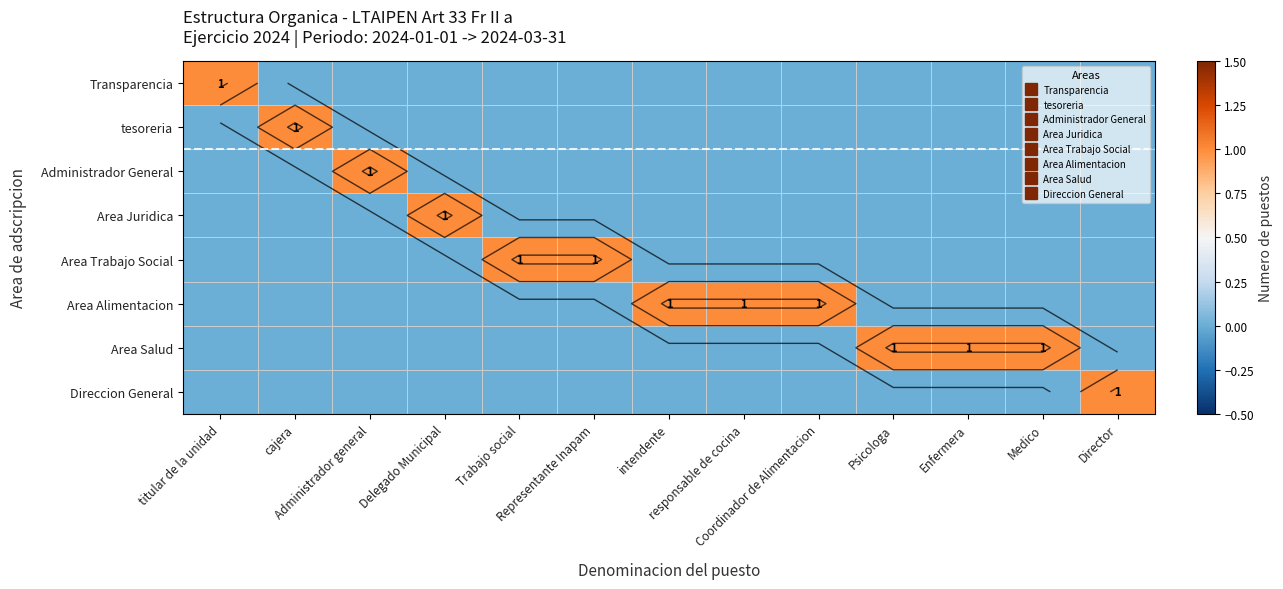

How many data points in Administrador General are above 0?

1